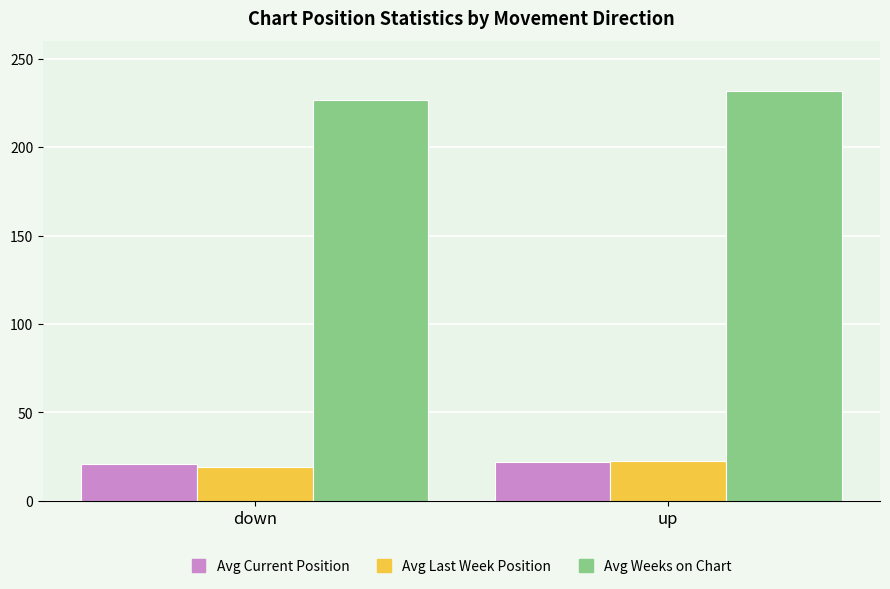

What is the highest value of the Avg Last Week Position series?

22.4